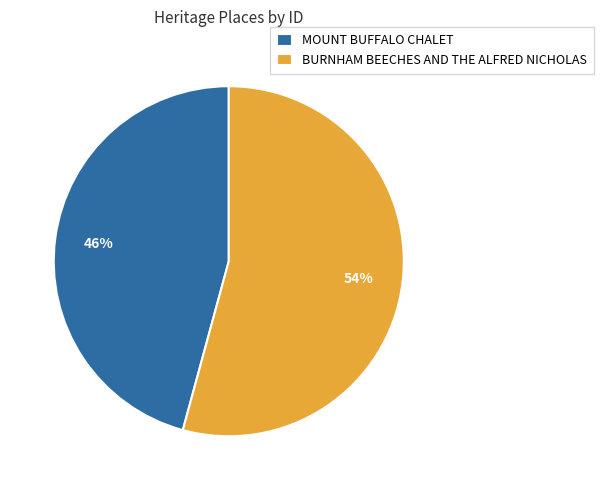

Which slice is the largest?

BURNHAM BEECHES AND THE ALFRED NICHOLAS